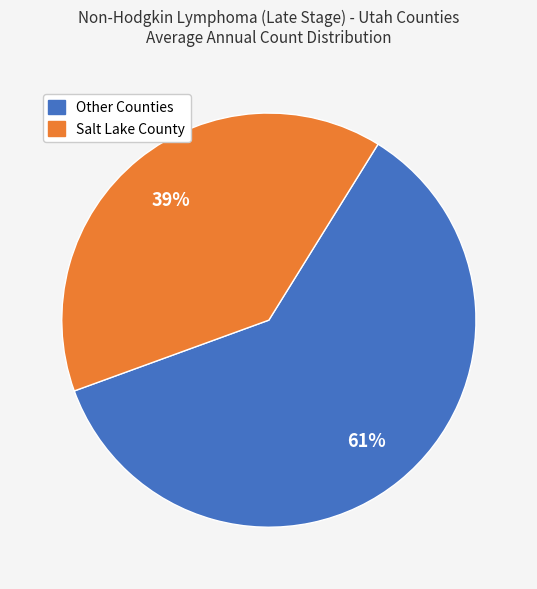

Does any single category account for the majority?

Yes